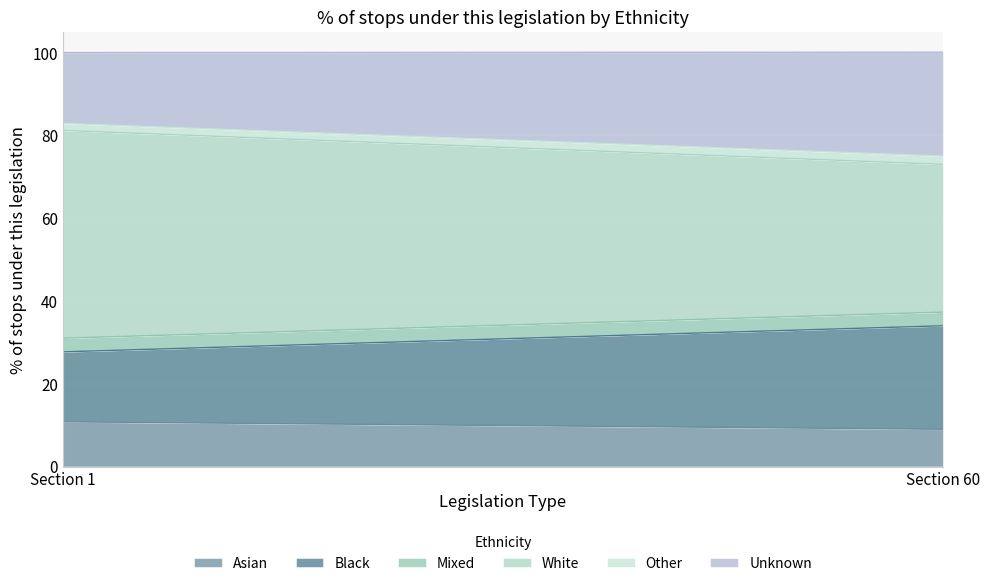

Count the number of categories in the chart.

2